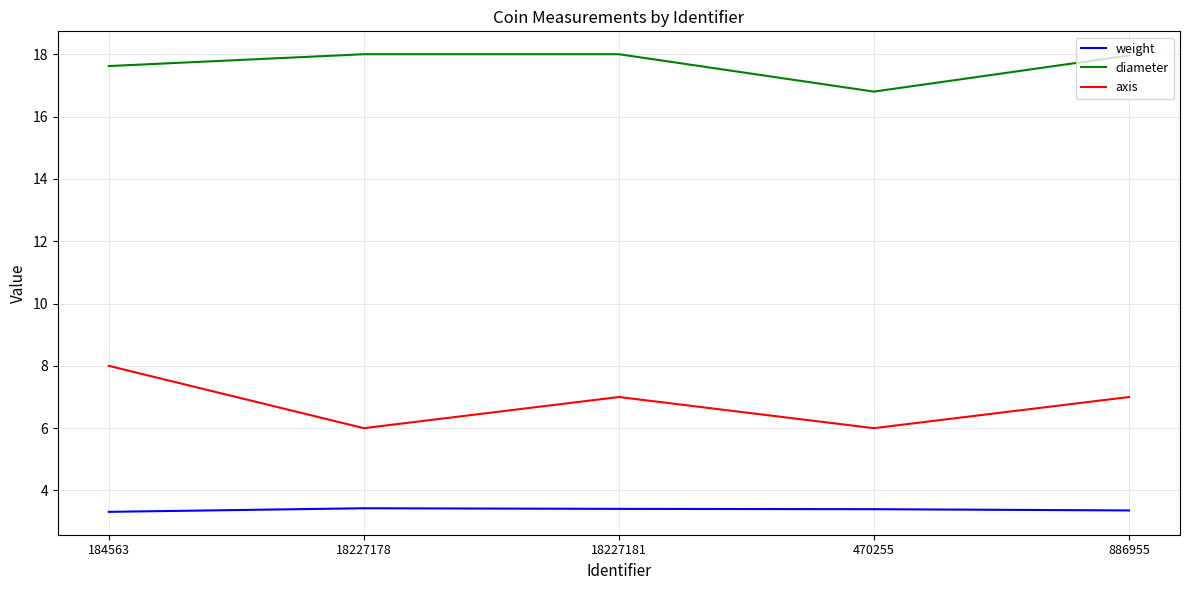

True or false: weight and diameter cross at least once.

False